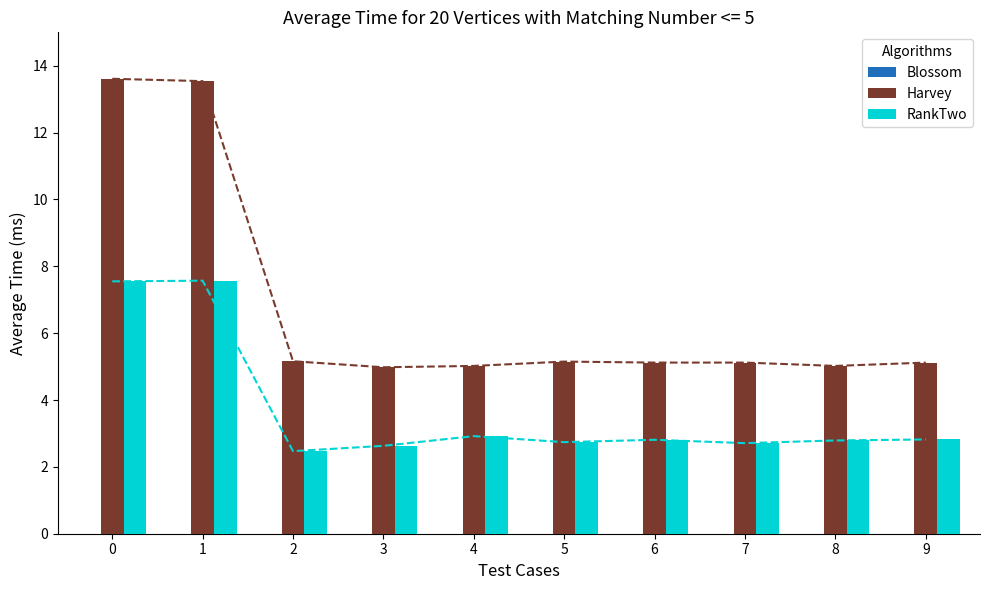

Rank the categories by Harvey value from lowest to highest.

3, 4, 8, 6, 7, 9, 5, 2, 1, 0